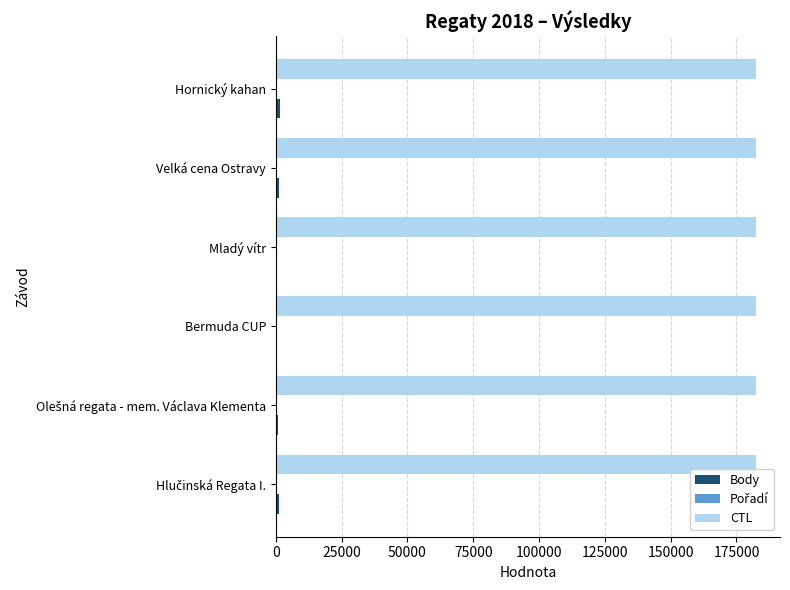

Which series has the largest total across all categories?

CTL